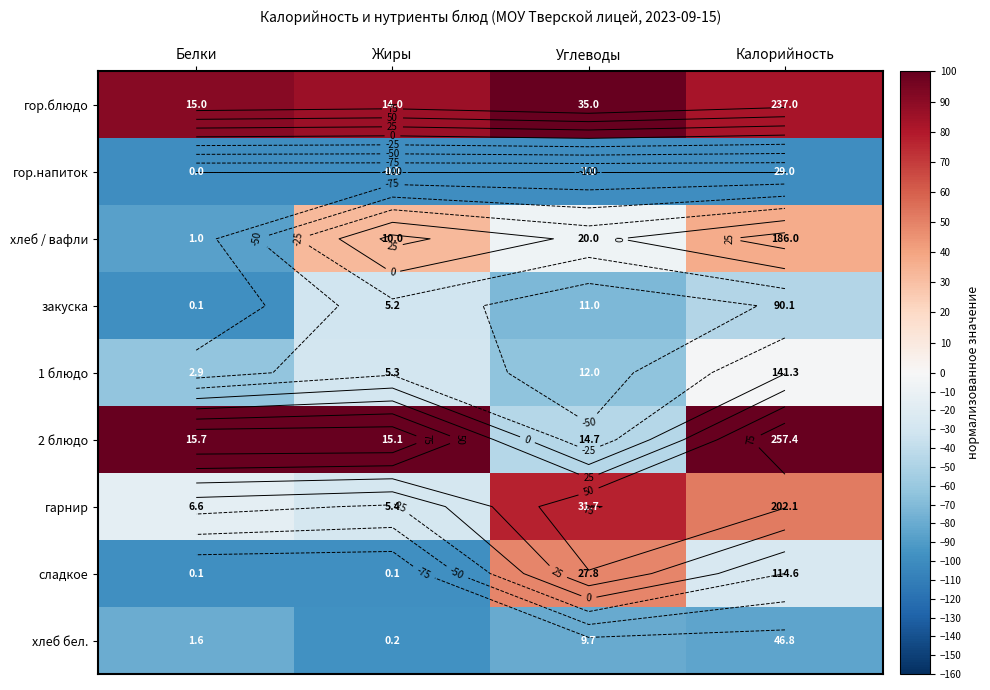

Is it true that гор.напиток equals -100.0 at Жиры?

True